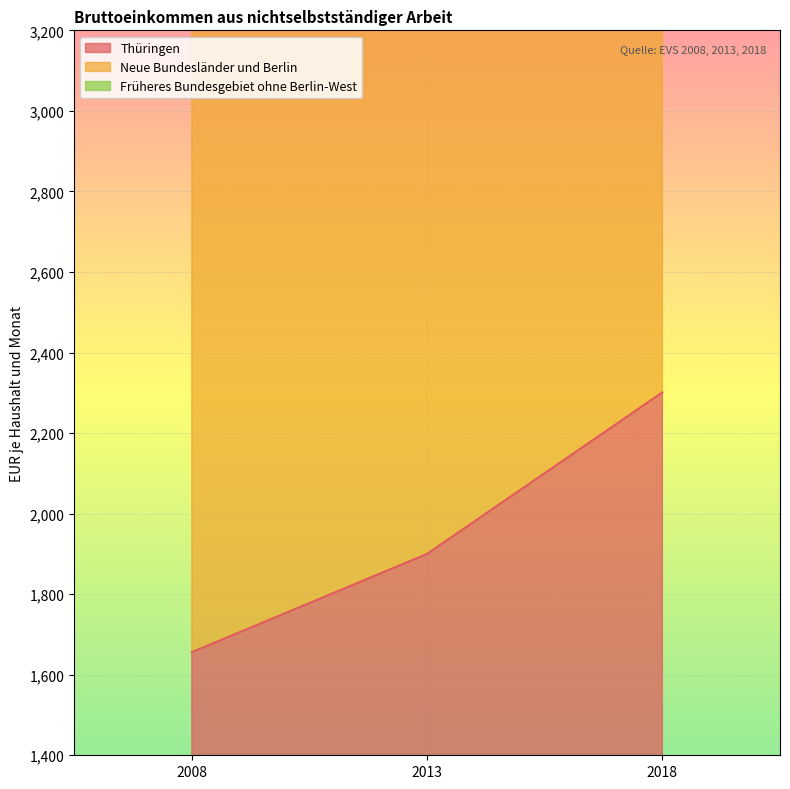

List the labels in order of Neue Bundesländer und Berlin value, largest first.

2018, 2013, 2008